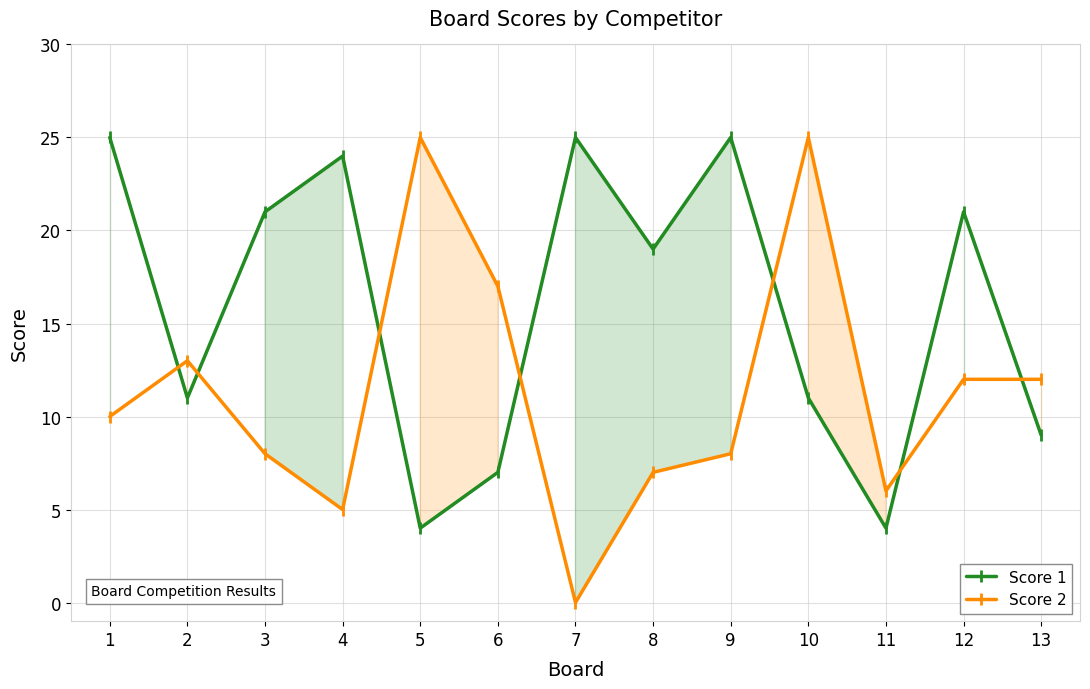

Read the Score 2 value at 8.

7